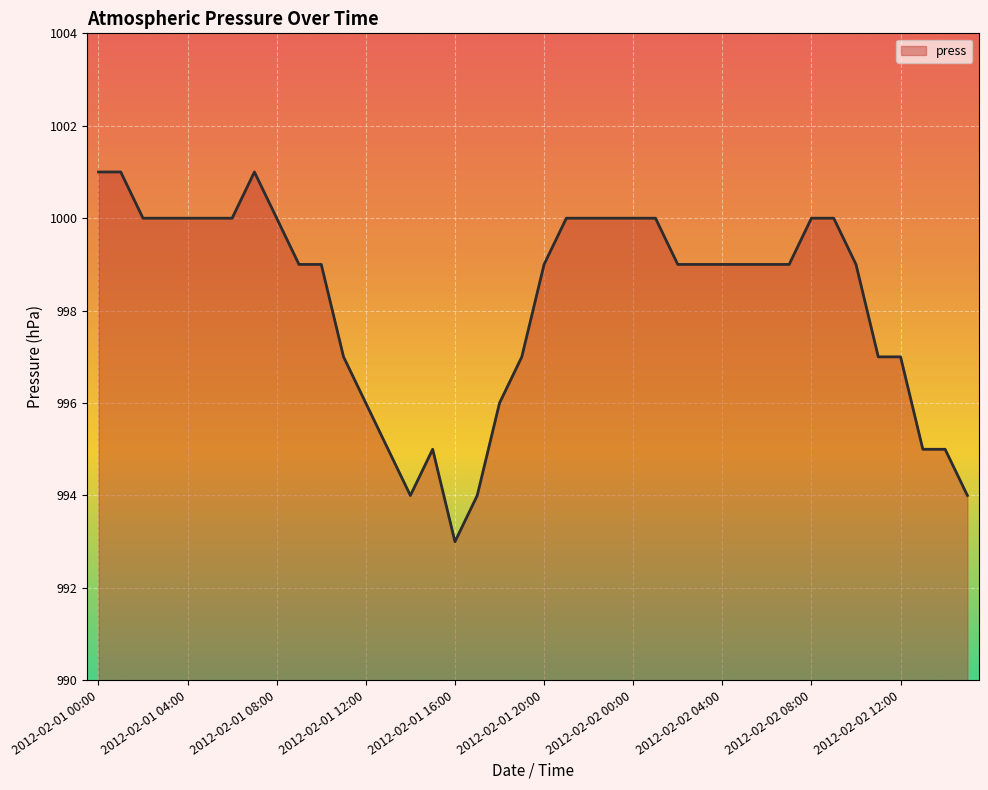

What is the maximum value shown in the chart?

1001